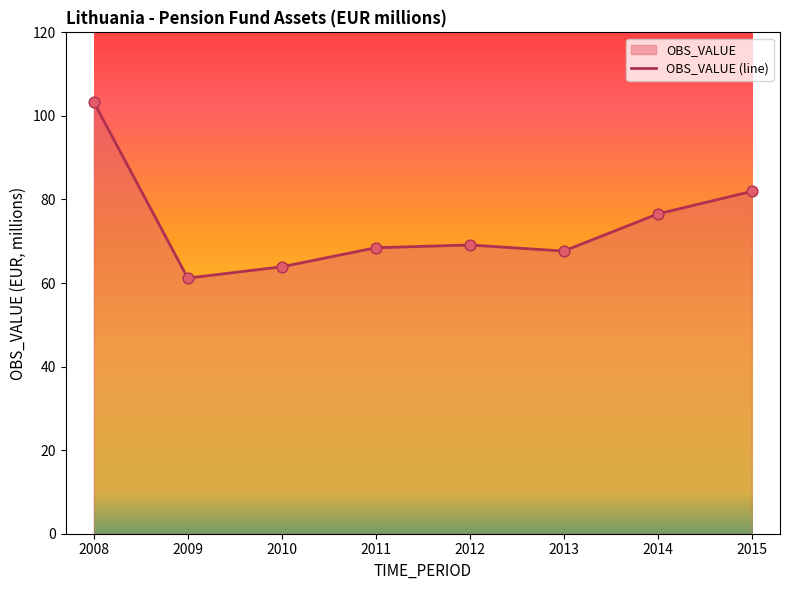

Approximately how many times larger is the value at 2010 compared to 2009?

1.0